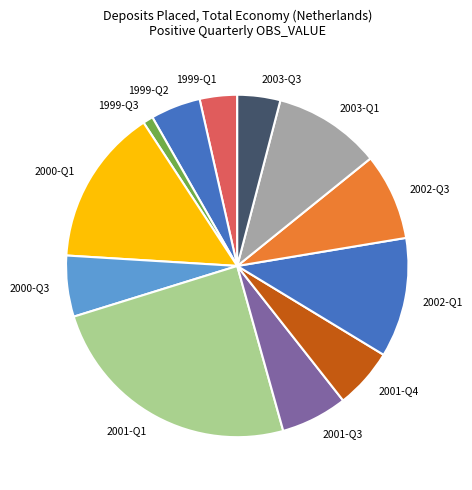

Is it true that 1999-Q2 is 18% of the pie?

False